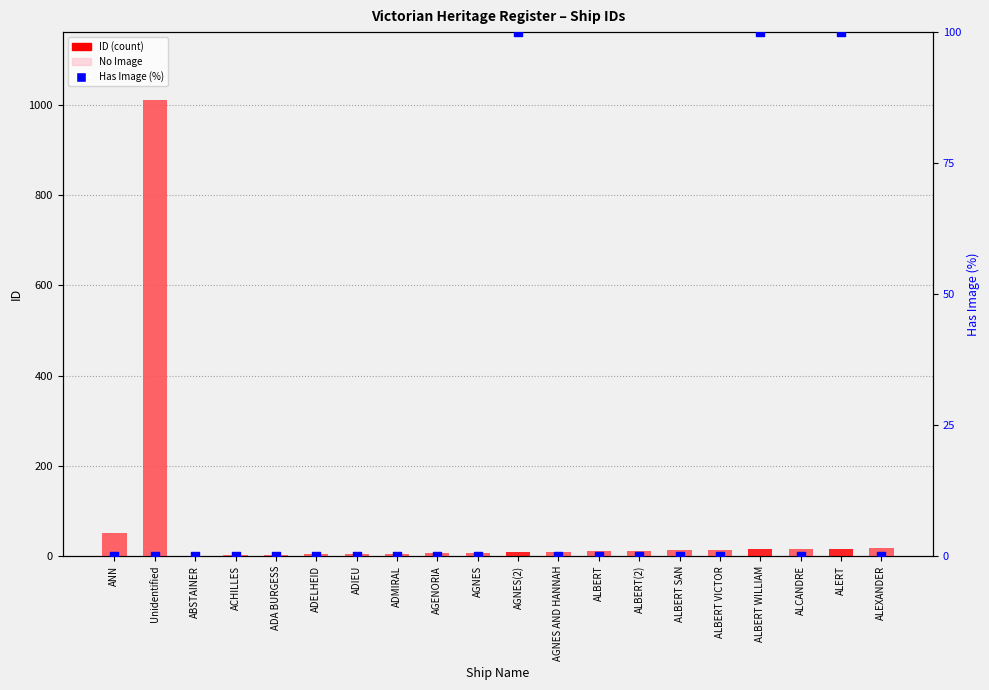

Which series has the largest total across all categories?

ID